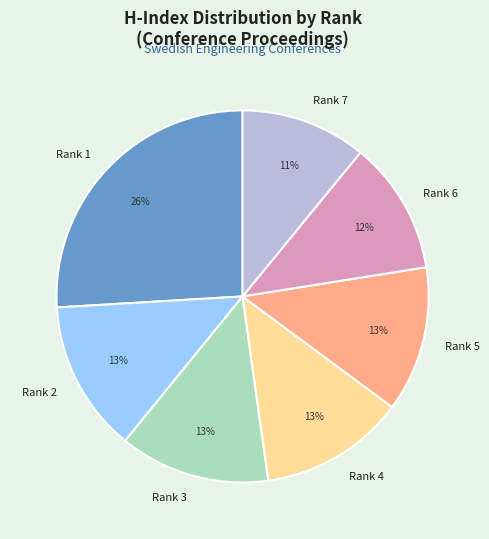

Is it true that Rank 1 is 36% of the pie?

False